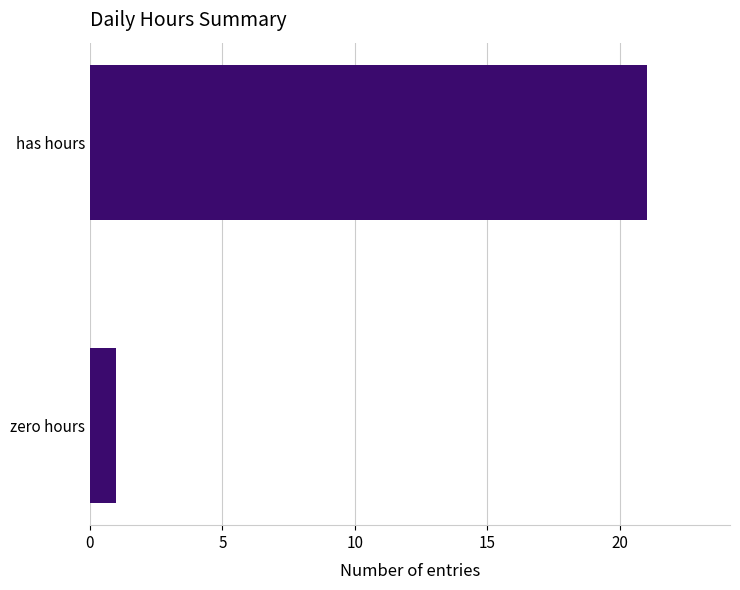

Is it true that the value at has hours is 21?

True